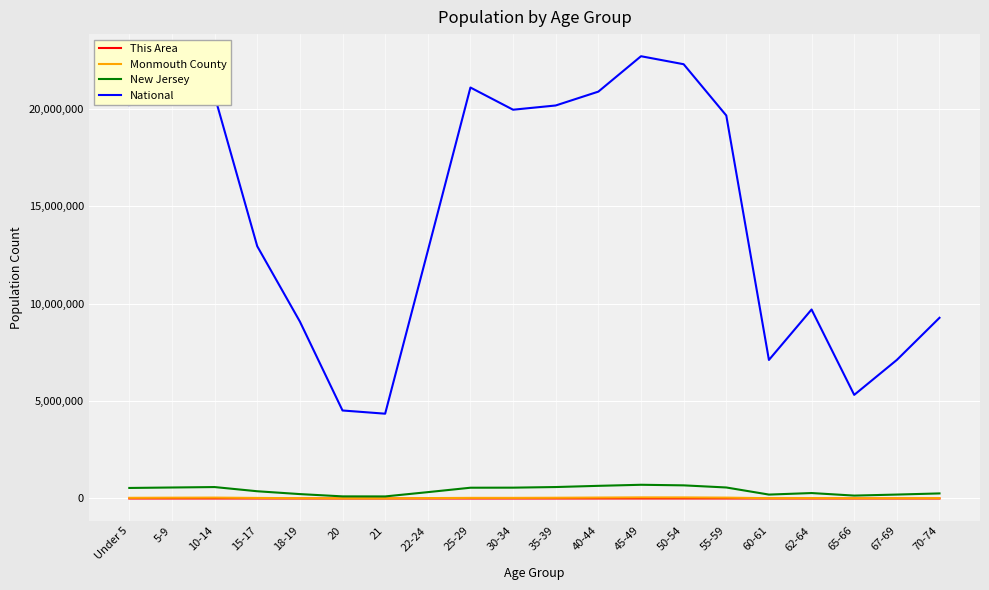

Where does the This Area series first go above 158?

Under 5